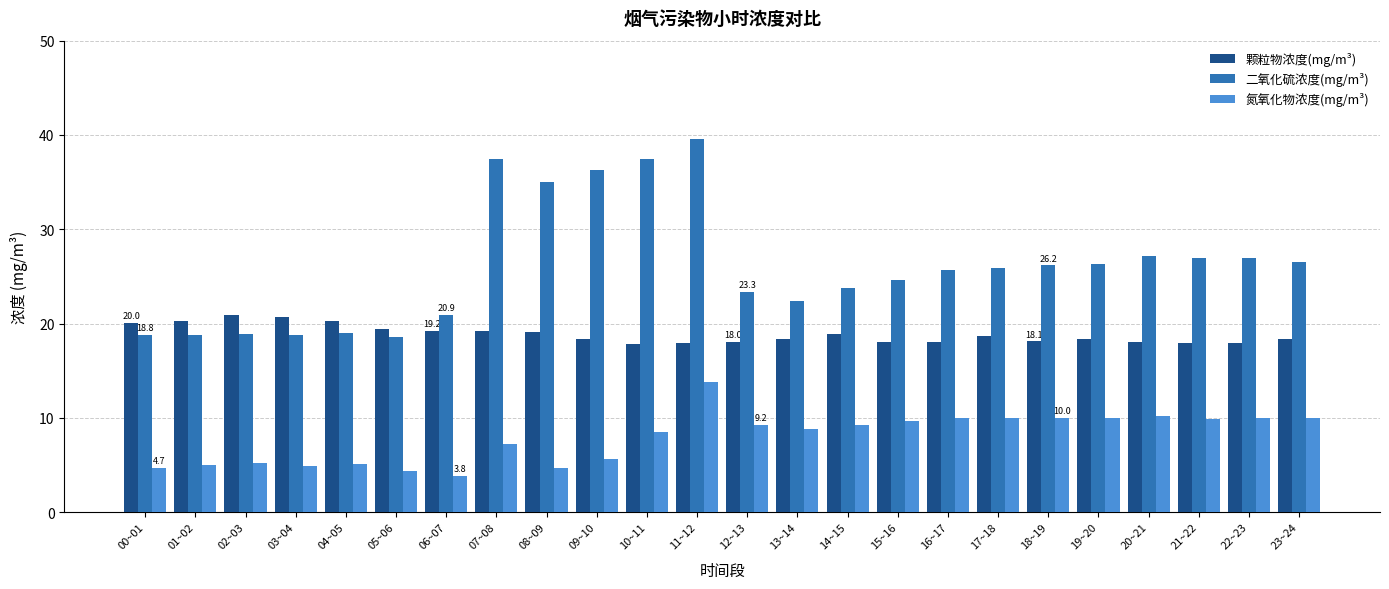

What is the smallest value displayed?

3.8